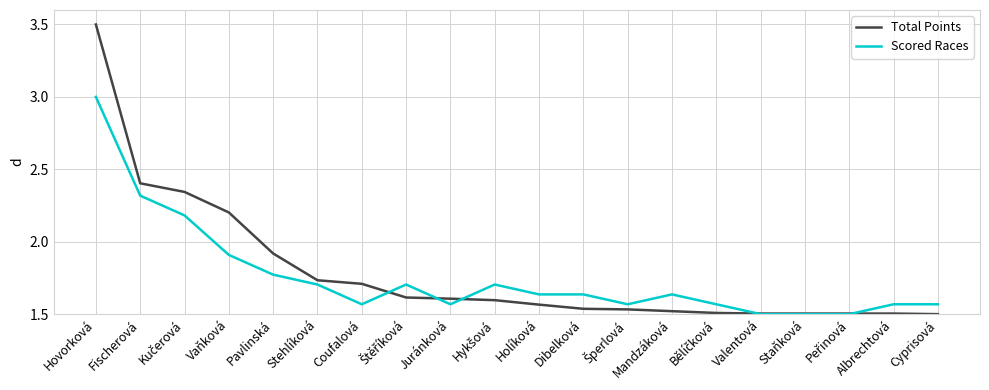

What is the maximum value shown in the chart?

3.5